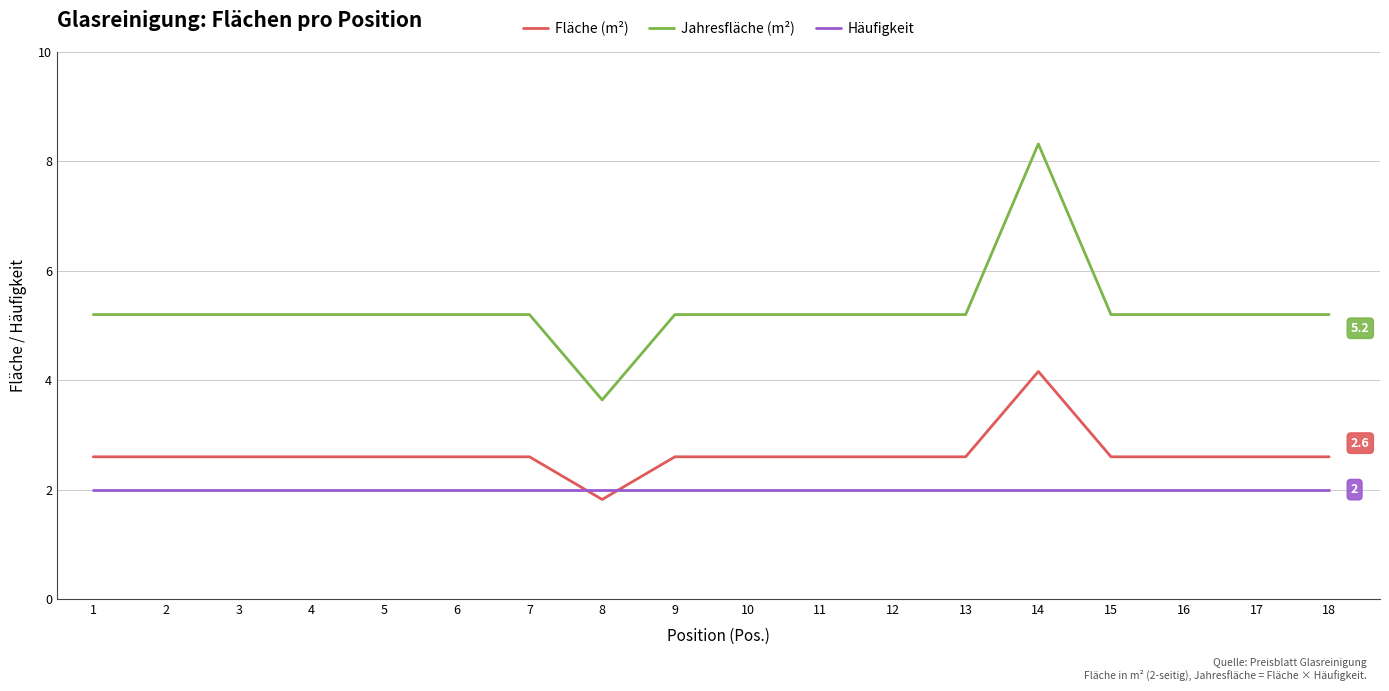

Reading left to right, what are all the values shown in this chart?

Fläche (m²): 2.6	2.6	2.6	2.6	2.6	2.6	2.6	1.8	2.6	2.6	2.6	2.6	2.6	4.2	2.6	2.6	2.6	2.6
Jahresfläche (m²): 5.2	5.2	5.2	5.2	5.2	5.2	5.2	3.6	5.2	5.2	5.2	5.2	5.2	8.3	5.2	5.2	5.2	5.2
Häufigkeit: 2.0	2.0	2.0	2.0	2.0	2.0	2.0	2.0	2.0	2.0	2.0	2.0	2.0	2.0	2.0	2.0	2.0	2.0